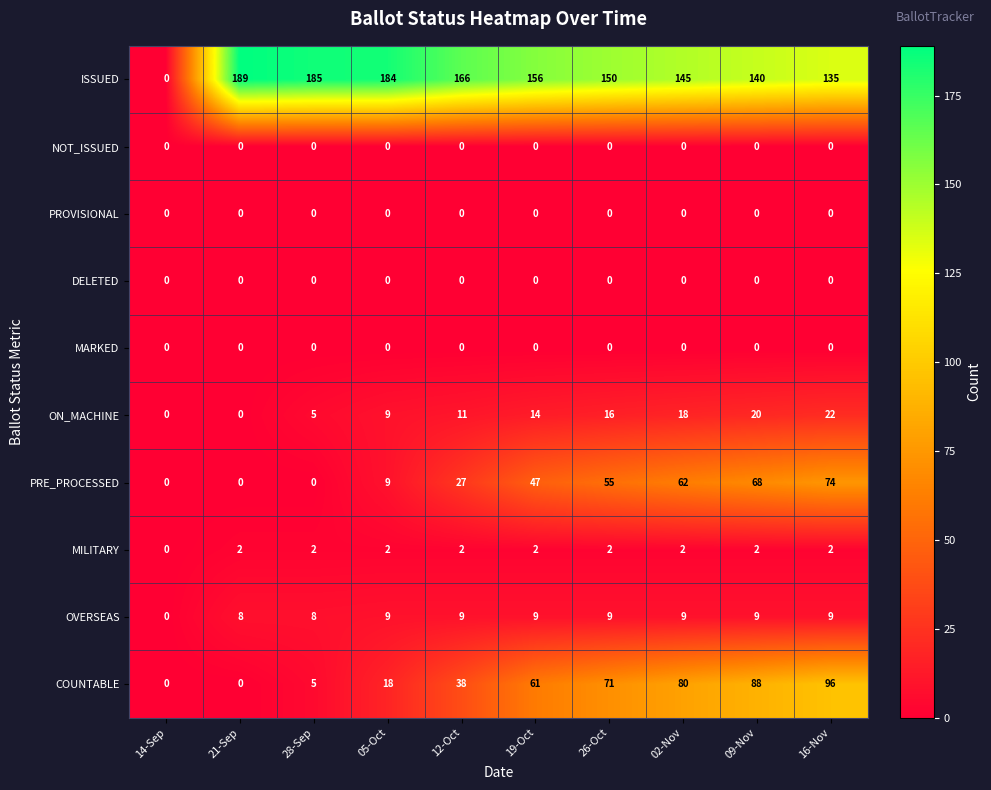

The NOT_ISSUED series shows 0 at 26-Oct. True or false?

True